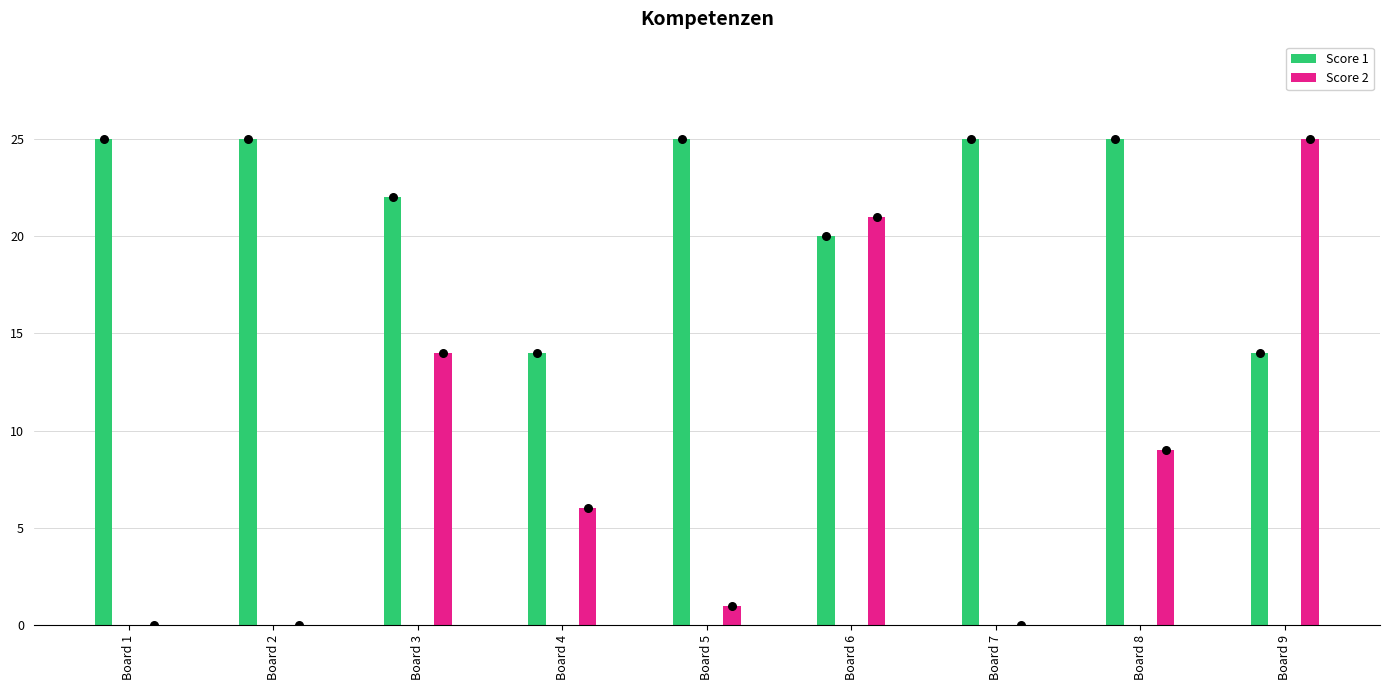

At which category is the sum across all series the highest?

Board 6